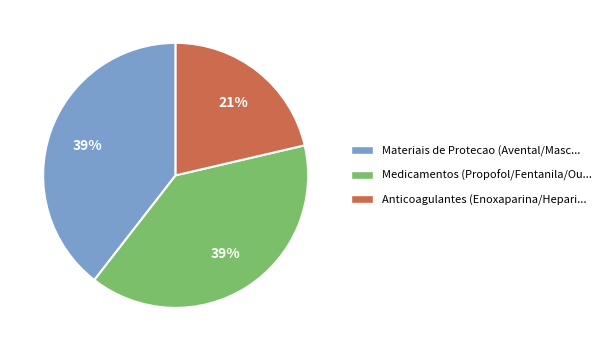

Combined, do Medicamentos (Propofol/Fentanila/Ou... and Anticoagulantes (Enoxaparina/Hepari... account for over 50%?

Yes